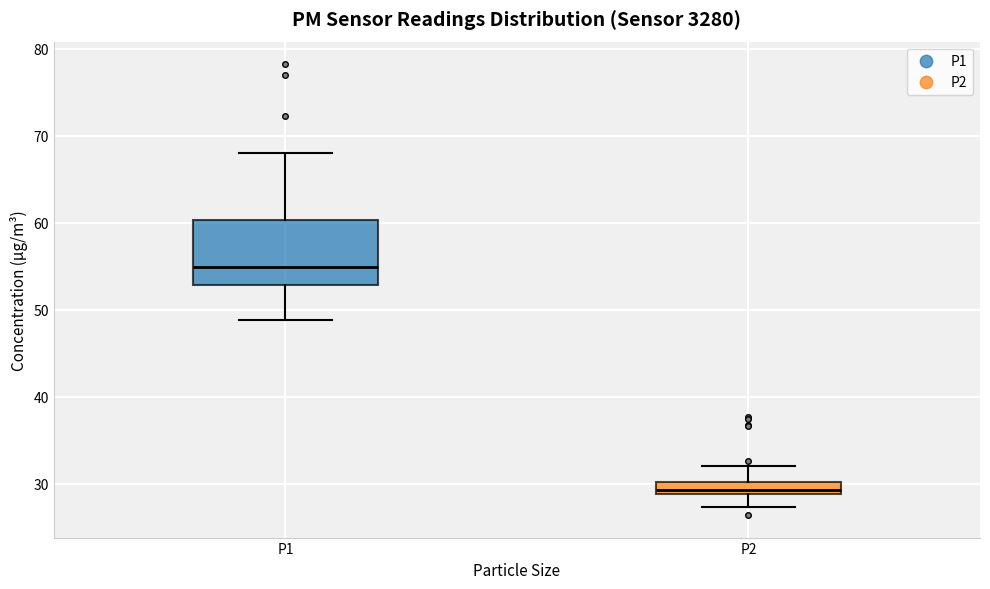

Where is the upper edge of the box for P2 on the y-axis? The values are not printed on the chart, so give them approximately, as read against the axis.

30